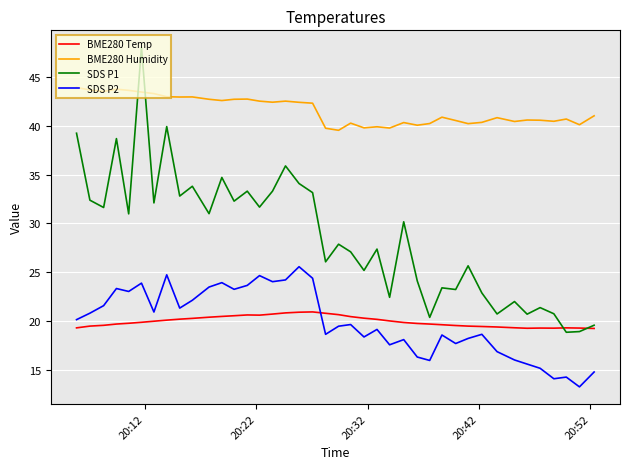

Which series has the largest range (max minus min)?

SDS P1